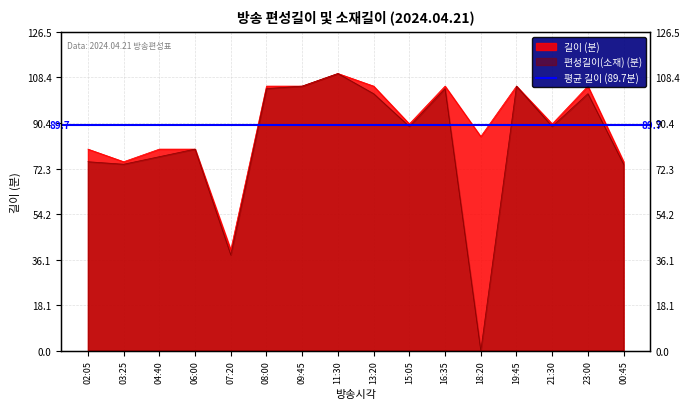

Does the chart display data point markers on the line(s)?

No